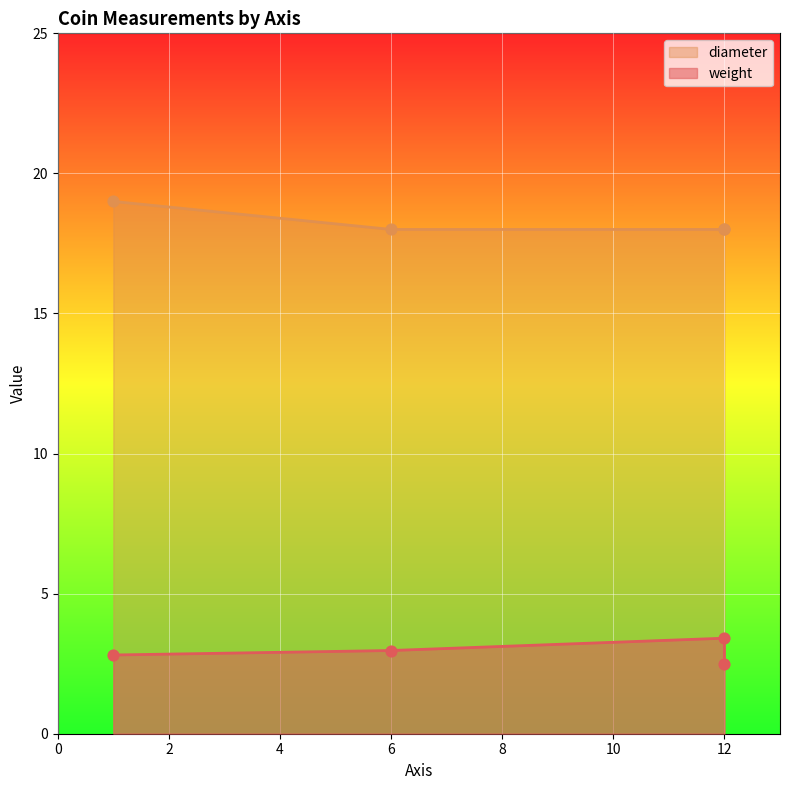

Between 6 and 12, which is larger?

6